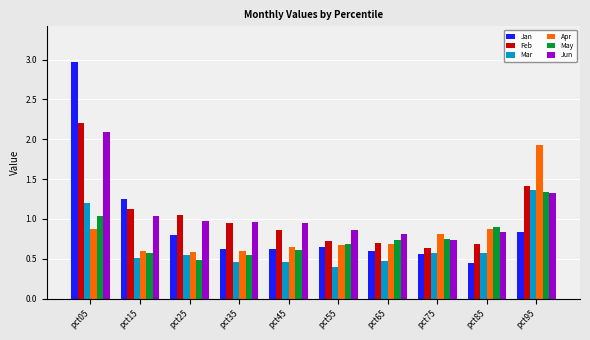

What is the total value across all series at pct75?

4.1